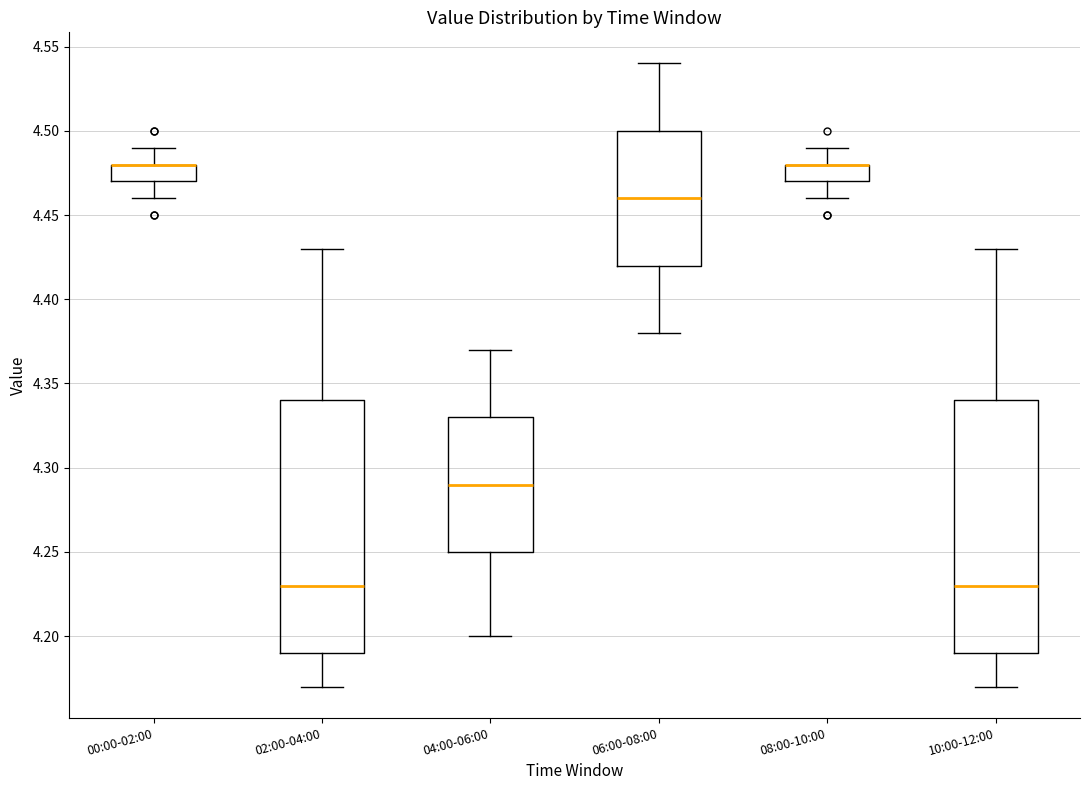

Reading left to right, transcribe this box plot: for each box, give where its median line is, the range the box spans, and where its two whiskers end, as read against the y-axis. The values are not printed on the chart, so give them approximately, as read against the axis.

00:00-02:00: median 4.48 (drawn on the box's upper edge), box 4.47 to 4.48, whiskers 4.46 to 4.49
02:00-04:00: median 4.23, box 4.19 to 4.34, whiskers 4.17 to 4.43
04:00-06:00: median 4.29, box 4.25 to 4.33, whiskers 4.20 to 4.37
06:00-08:00: median 4.46, box 4.42 to 4.50, whiskers 4.38 to 4.54
08:00-10:00: median 4.48 (drawn on the box's upper edge), box 4.47 to 4.48, whiskers 4.46 to 4.49
10:00-12:00: median 4.23, box 4.19 to 4.34, whiskers 4.17 to 4.43